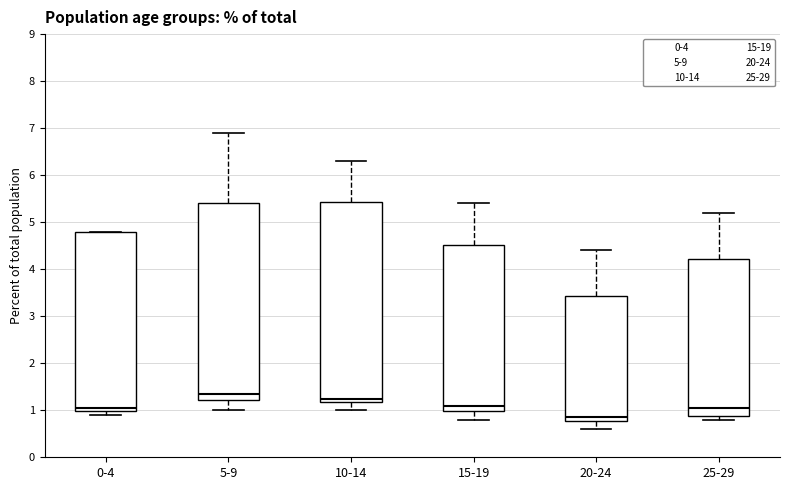

Reading left to right, transcribe this box plot: for each box, give where its median line is, the range the box spans, and where its two whiskers end, as read against the y-axis. The values are not printed on the chart, so give them approximately, as read against the axis.

0-4: median 1.1, box 1.0 to 4.8, whiskers 0.9 to 4.8
5-9: median 1.4, box 1.2 to 5.4, whiskers 1.0 to 6.9
10-14: median 1.3, box 1.2 to 5.4, whiskers 1.0 to 6.3
15-19: median 1.1, box 1.0 to 4.5, whiskers 0.8 to 5.4
20-24: median 0.9, box 0.8 to 3.4, whiskers 0.6 to 4.4
25-29: median 1.1, box 0.9 to 4.2, whiskers 0.8 to 5.2